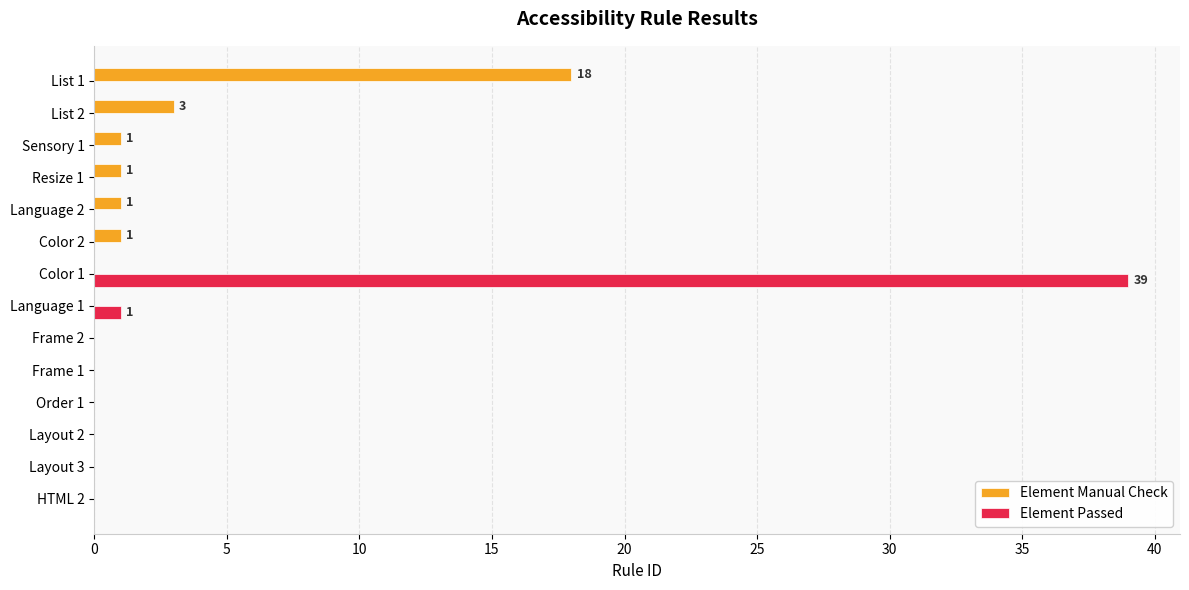

Which series changed the most between List 1 and List 2?

Element Manual Check